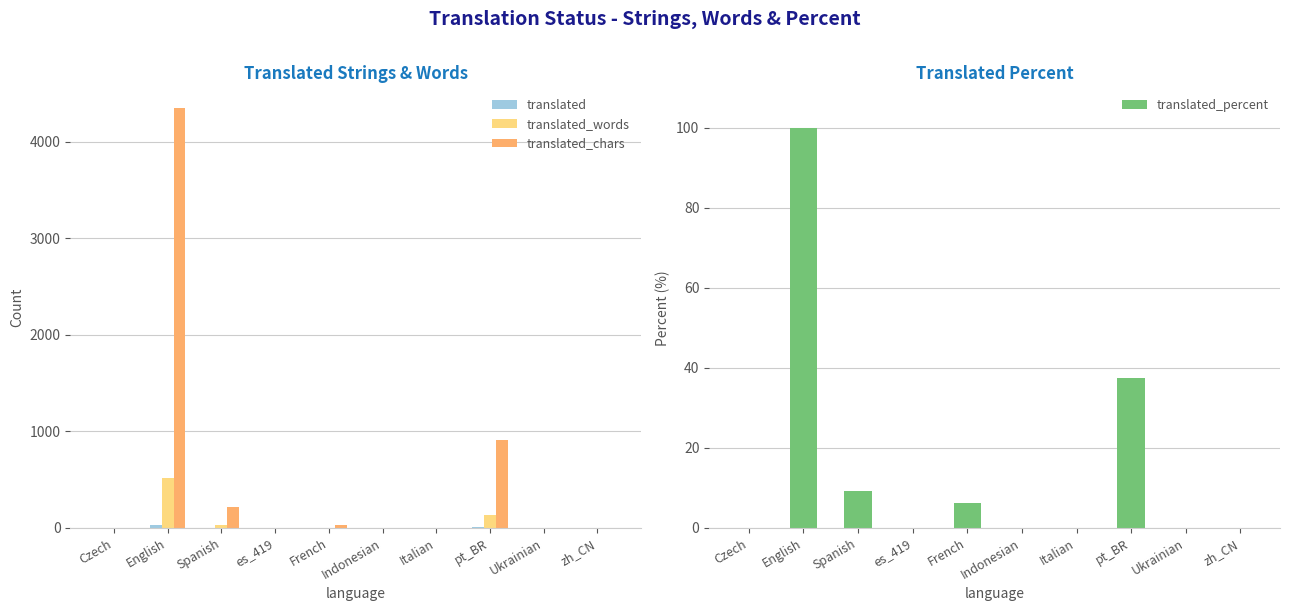

What is the sum of all translated values?

49.0